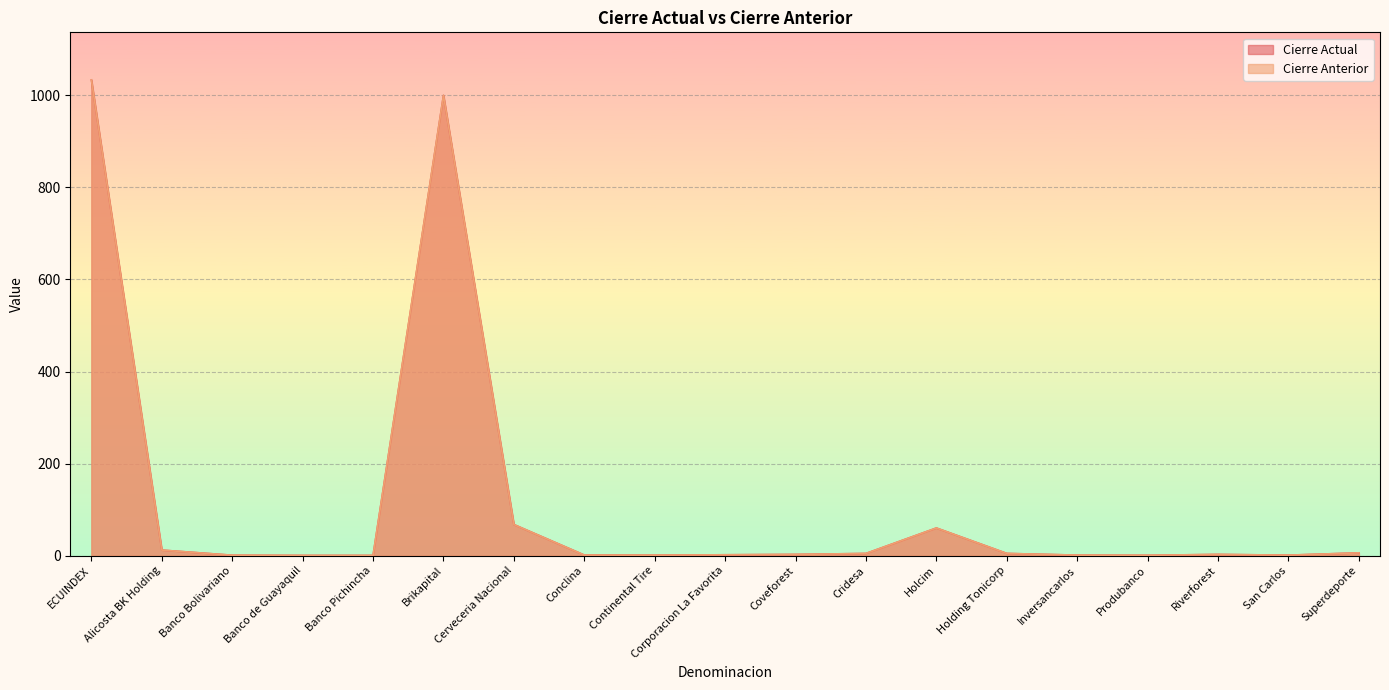

What is the total value across all series at Banco Pichincha?

0.8